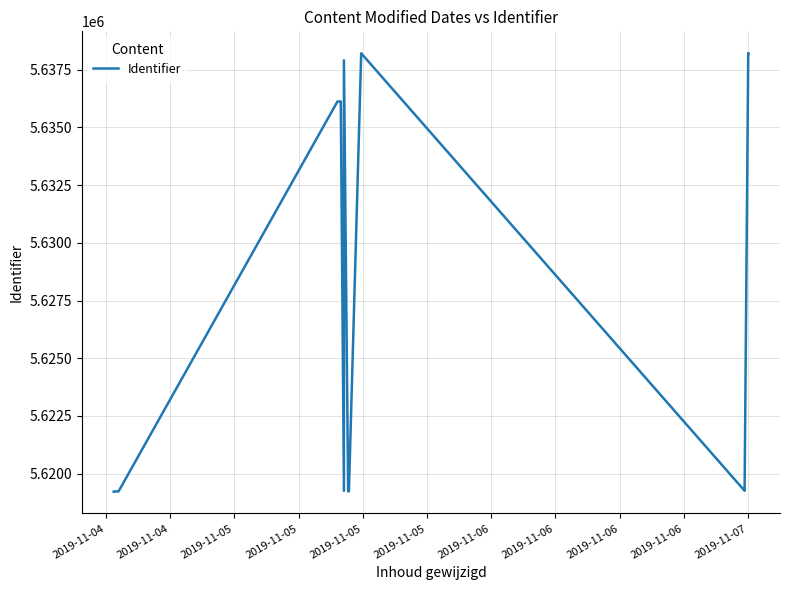

True or false: the data shows 5636115 at 2019-11-05.

True